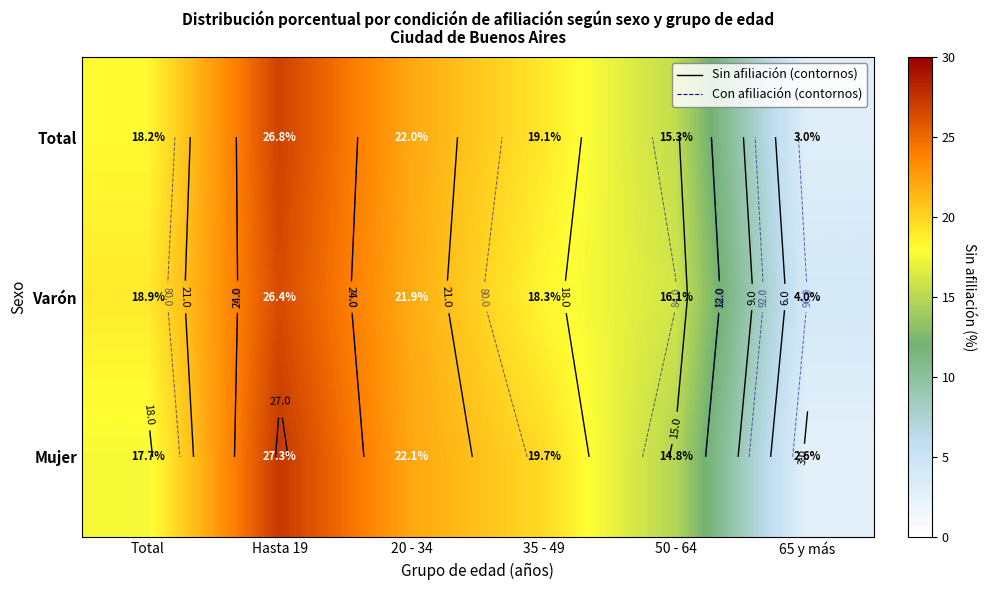

How many series are shown in this chart?

3